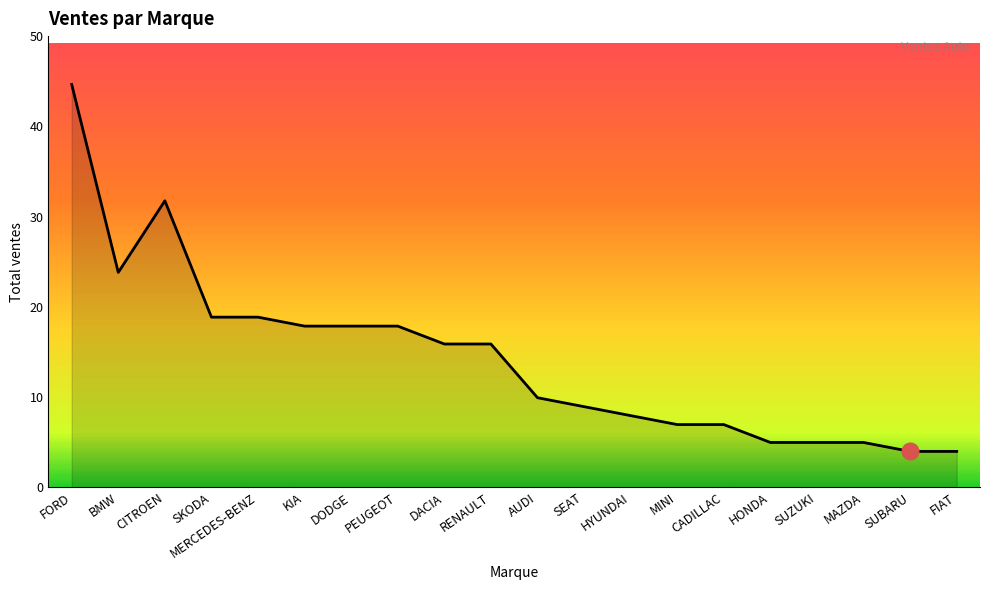

Where does the data first go above 16?

FORD